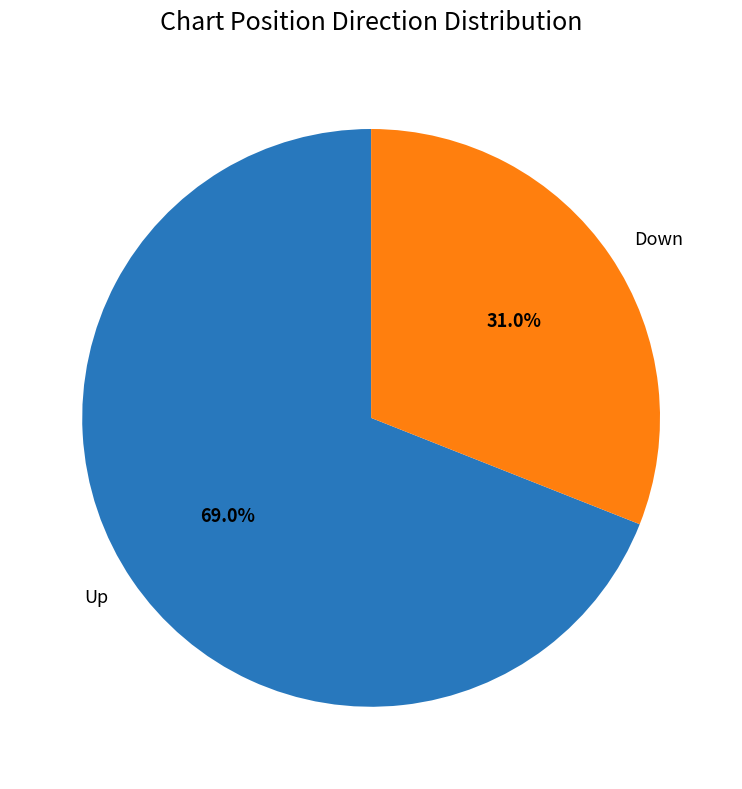

To the nearest percent, what is the average slice percentage?

50%